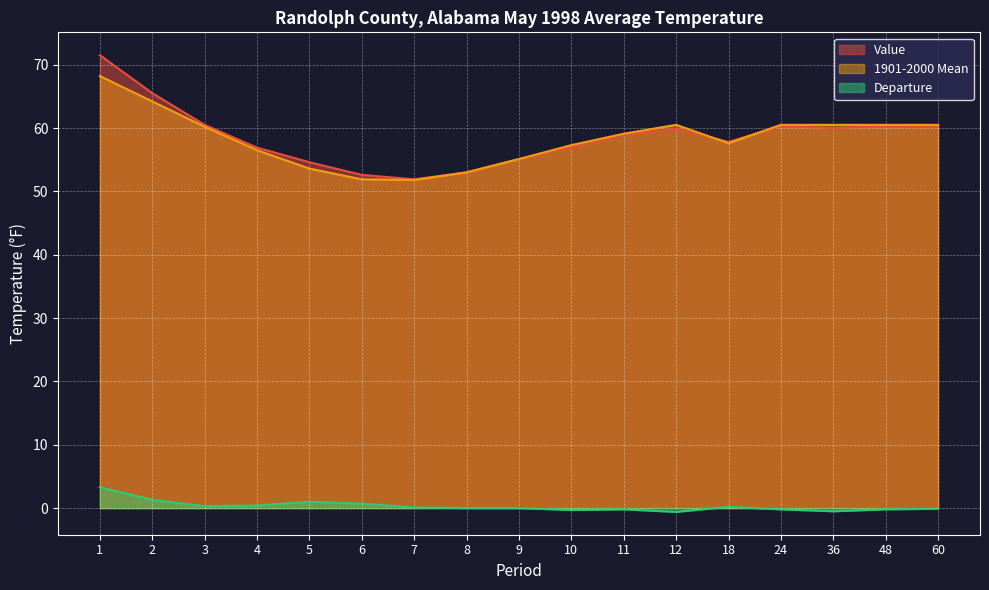

Which has a higher value, 7 or 24?

24